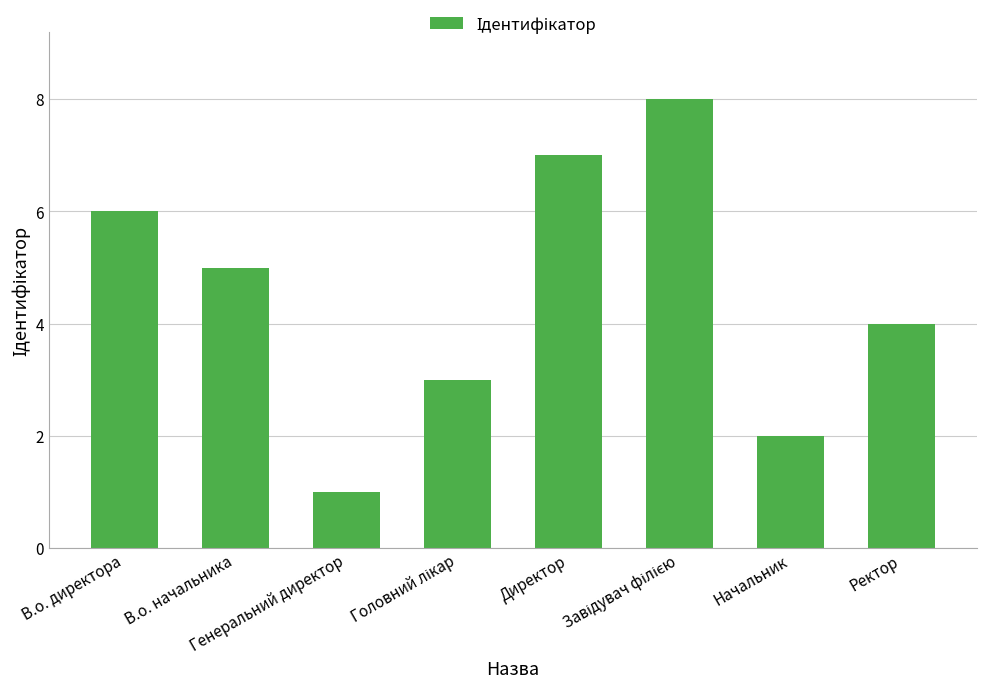

What is the difference between the maximum and minimum values?

7